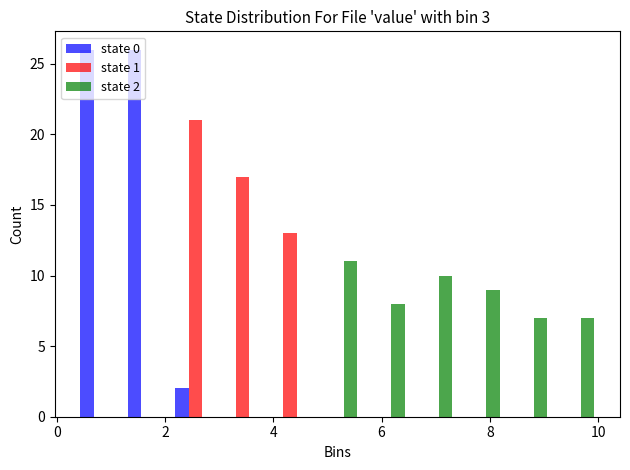

In the state 1 series, which range on the x-axis has the tallest bar?

2.2 to 3.0